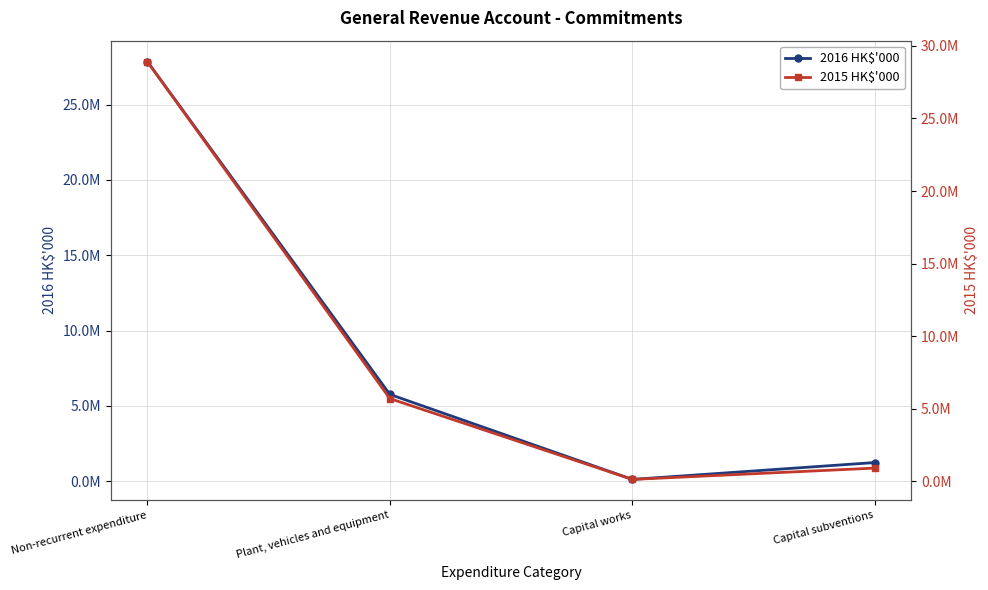

How many intersections are there between 2015 HK$'000 and 2016 HK$'000?

1